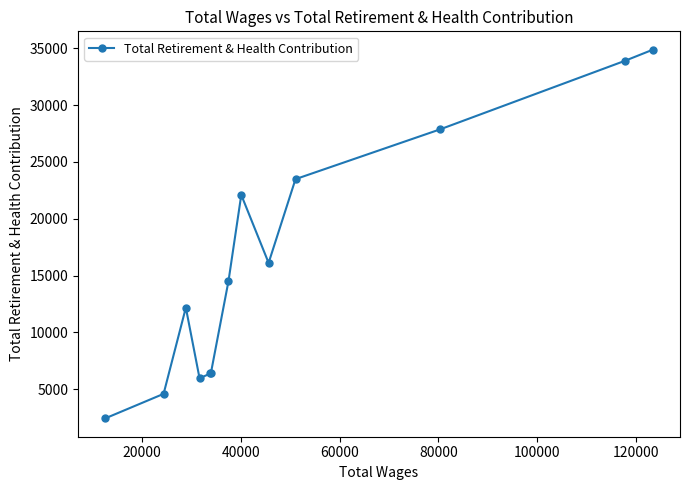

What is the minimum value shown in the chart?

2440